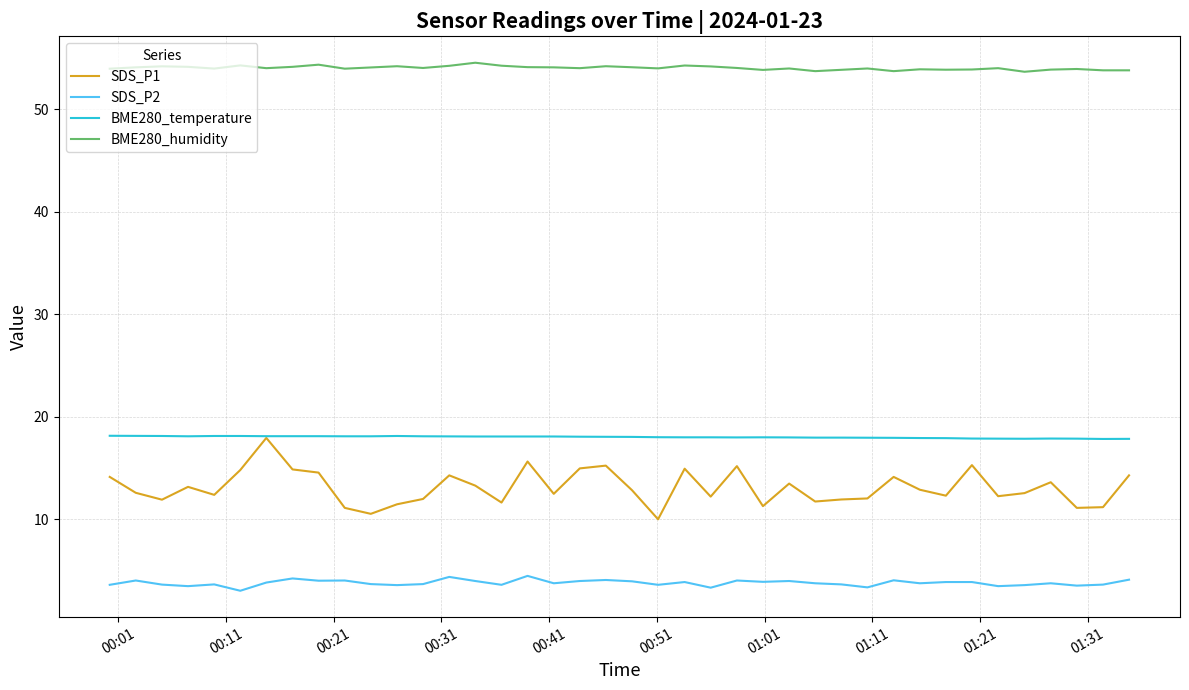

What is the difference between the second highest and second lowest values in the BME280_humidity series?

0.6